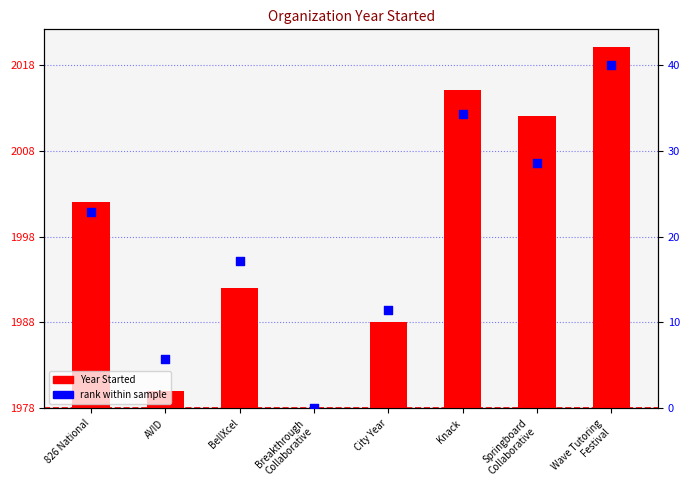

Which series has the widest spread of Y values?

Year Started (relative to 1978)